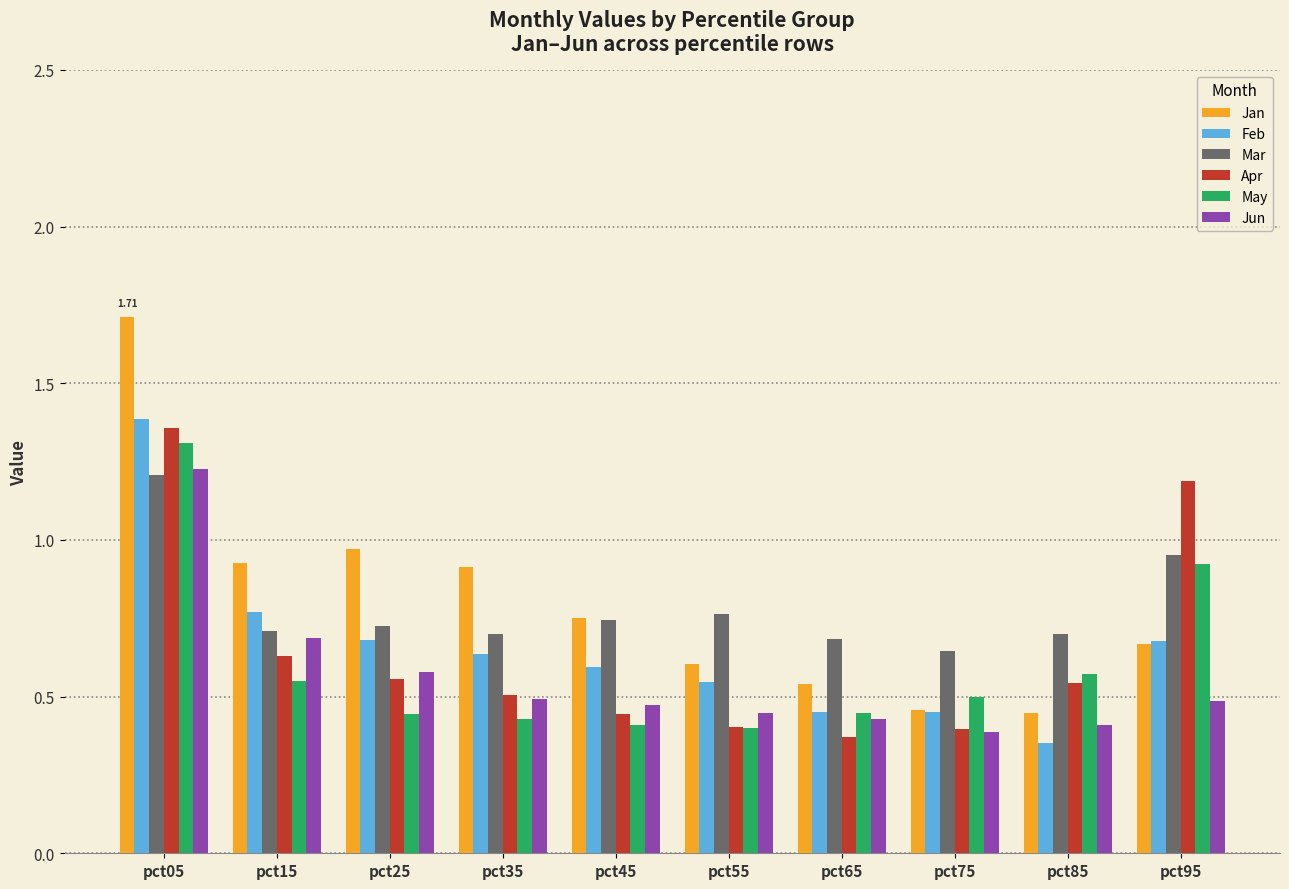

Between pct25 and pct75, which series saw the biggest shift?

Jan